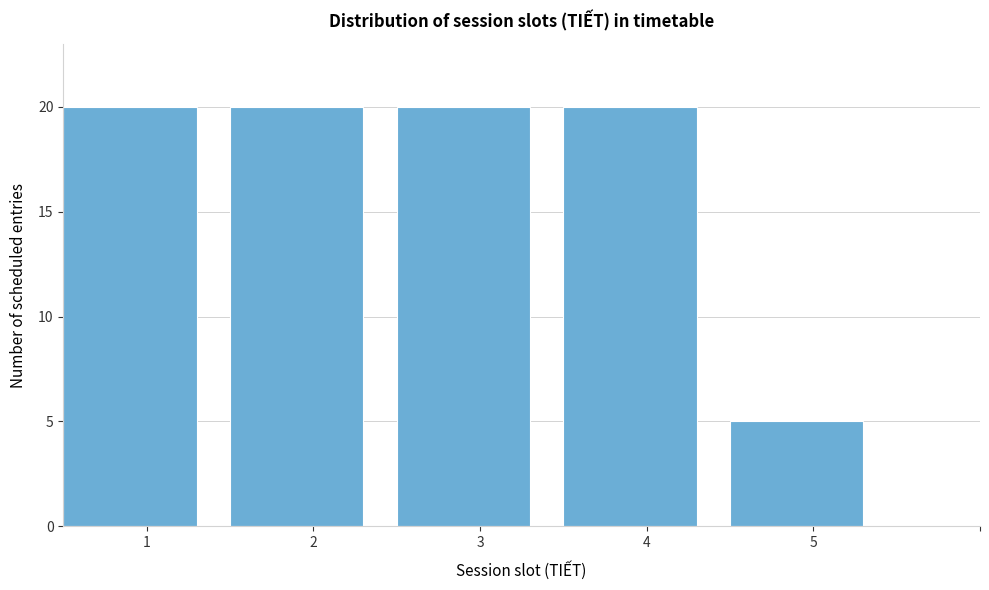

Reading right to left, extract all data points from this chart.

5=5	4=20	3=20	2=20	1=20